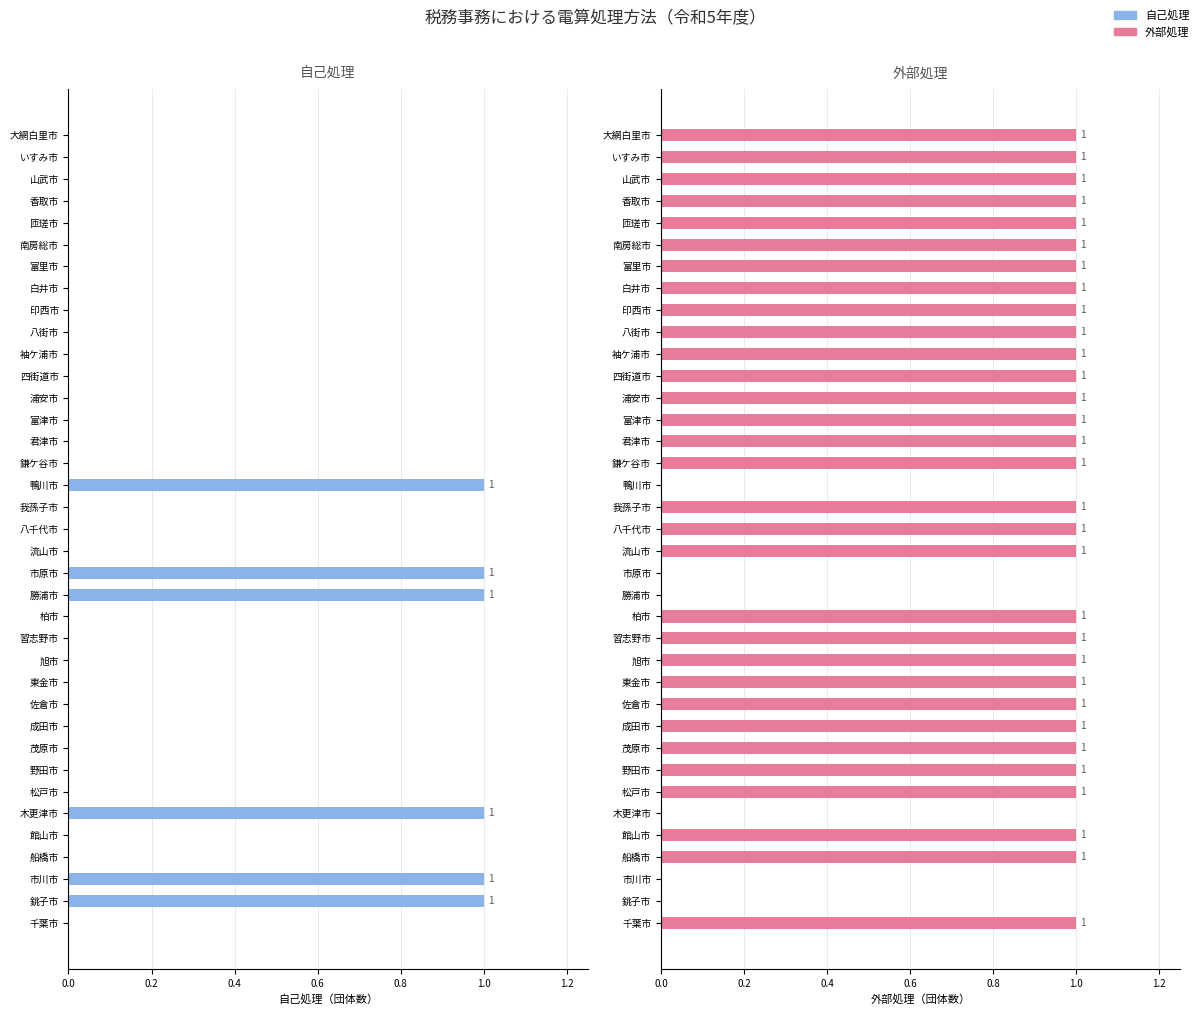

How many positive values does the 自己処理 series have?

6